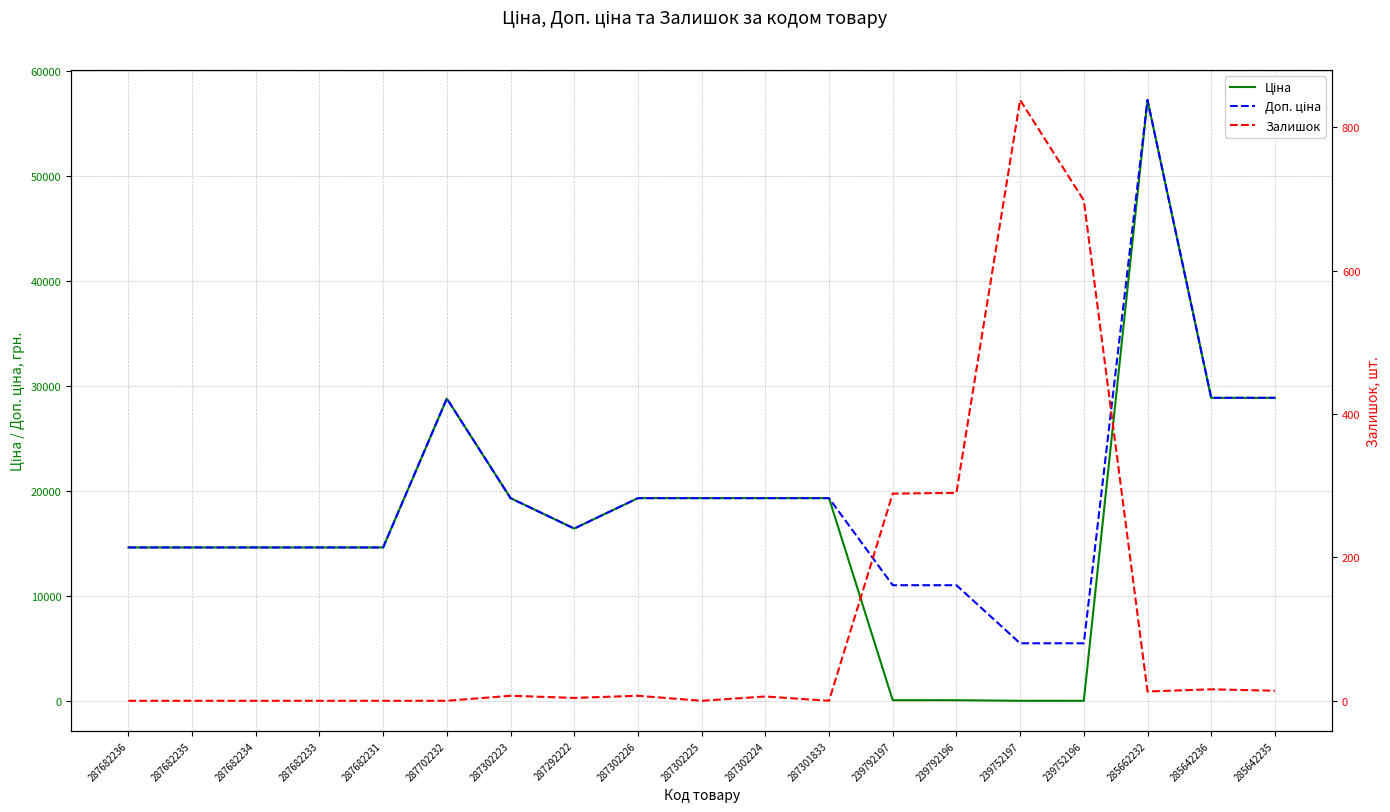

At which category is the sum across all series the highest?

285662232